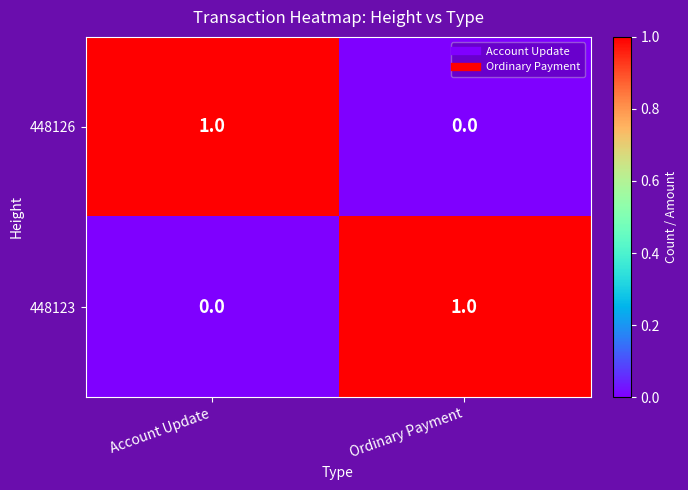

Rank the series at Account Update from highest to lowest value.

448126, 448123